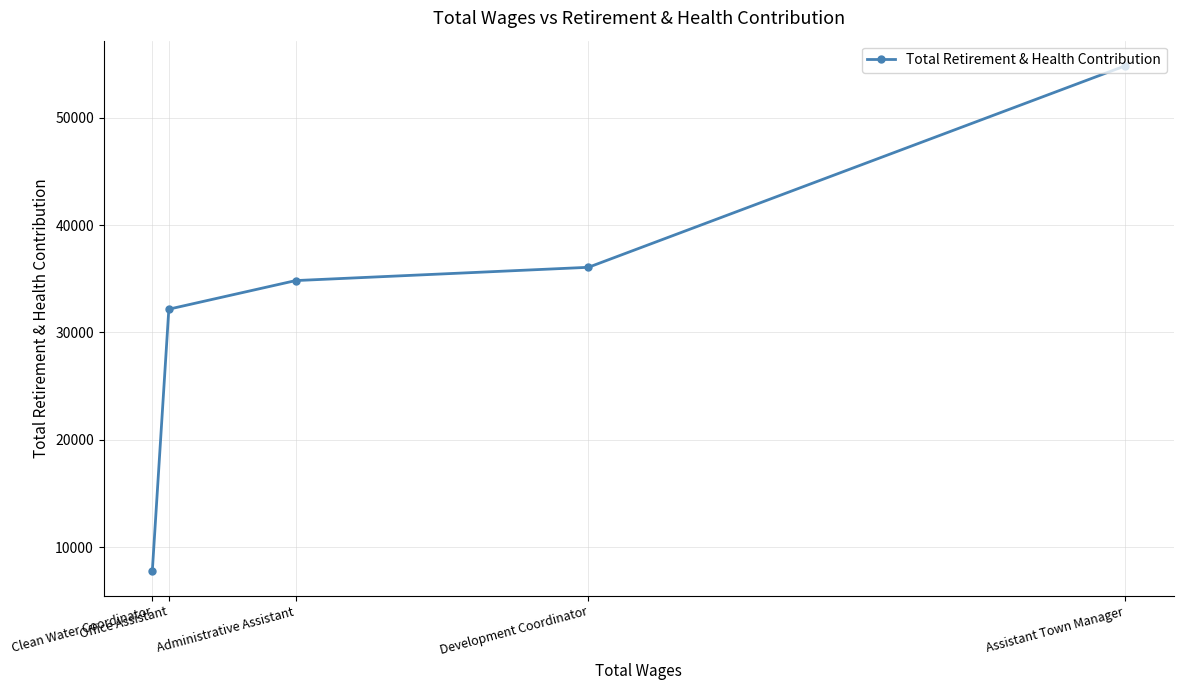

What is the smallest value displayed?

7816